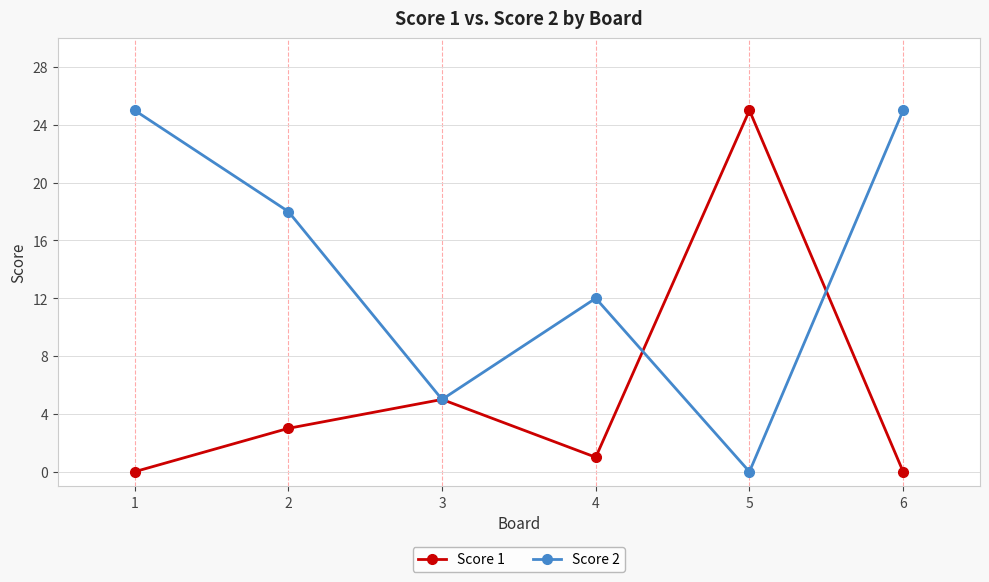

The Score 1 series shows 1 at 2. True or false?

False